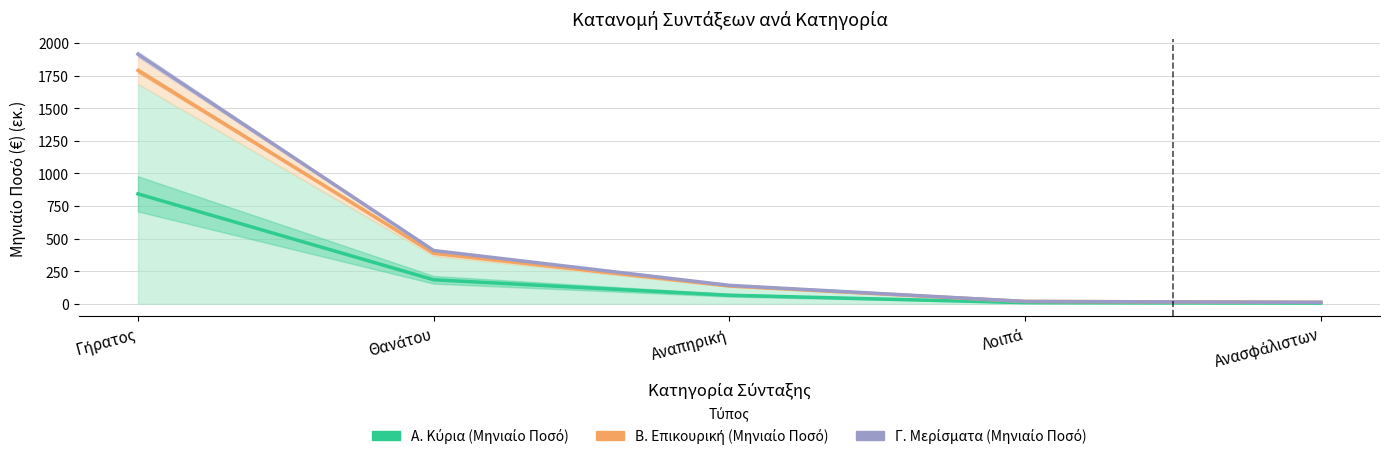

Which series has the largest total across all categories?

Γ. Μερίσματα (Μηνιαίο Ποσό)